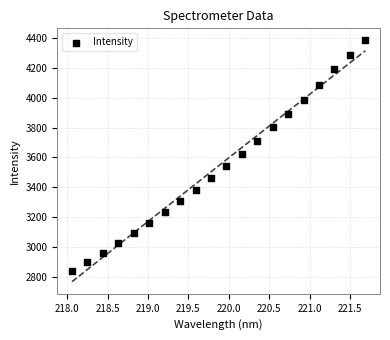

What is the range of Y values (max minus min)?

1544.2